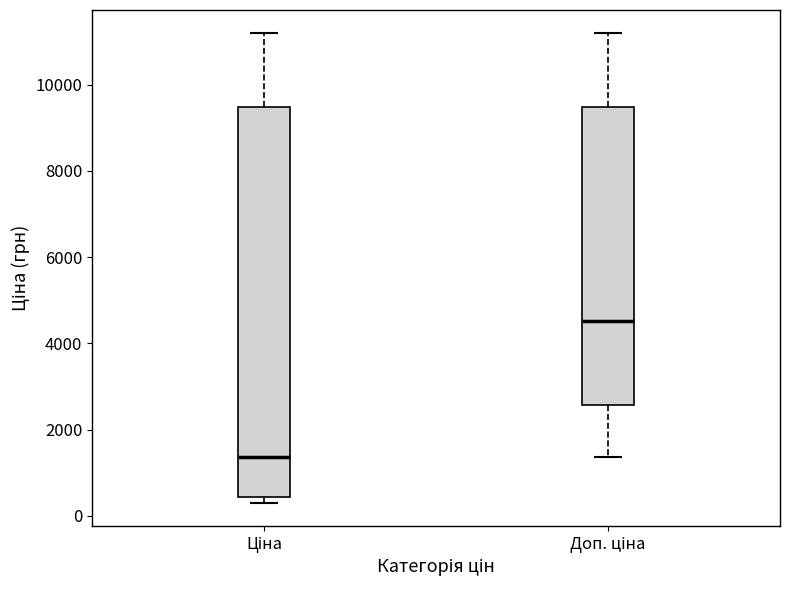

Which box is the tallest, from its lower edge to its upper edge?

Ціна